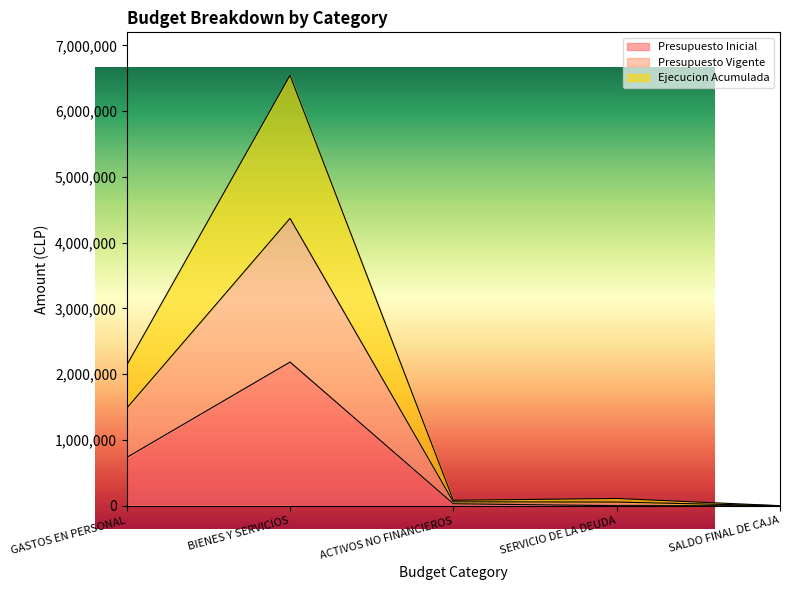

Reading left to right, transcribe all the data shown in this chart.

Presupuesto Inicial: 733161	2184839	29472	0	10
Presupuesto Vigente: 1482012	4369678	58944	55001	20
Ejecucion Acumulada: 2136077	6544503	82543	110012	20